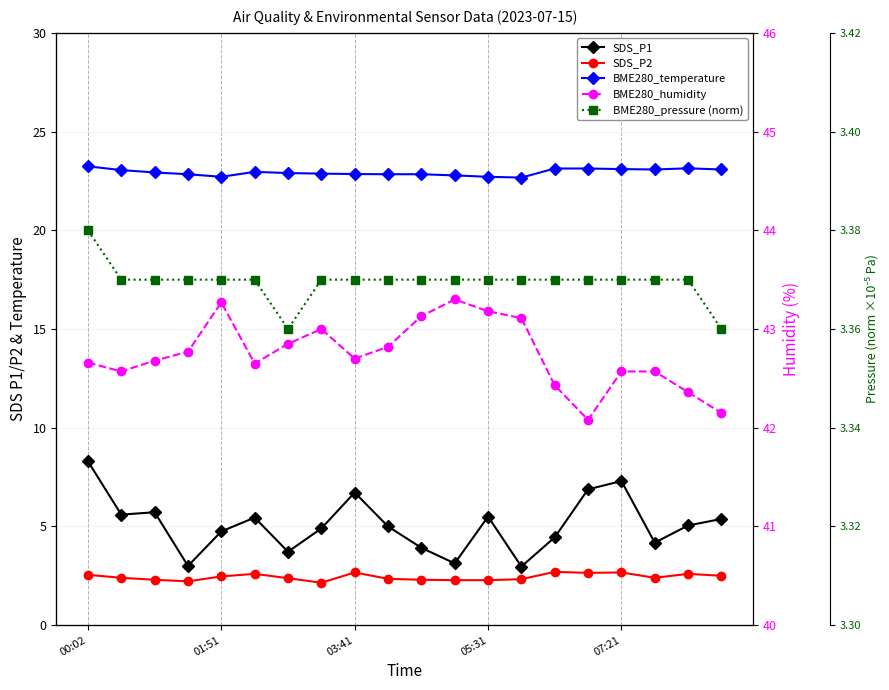

Reading left to right, what are all the values shown in this chart?

SDS_P1: 8.3	5.6	5.7	3.0	4.8	5.5	3.7	4.9	6.7	5.0	3.9	3.1	5.5	3.0	4.5	6.9	7.3	4.2	5.0	5.4
SDS_P2: 2.5	2.4	2.3	2.2	2.5	2.6	2.4	2.1	2.7	2.4	2.3	2.3	2.3	2.3	2.7	2.6	2.7	2.4	2.6	2.5
BME280_temperature: 23.2	23.1	22.9	22.8	22.7	23.0	22.9	22.9	22.9	22.8	22.8	22.8	22.7	22.7	23.1	23.1	23.1	23.1	23.1	23.1
BME280_humidity: 42.7	42.6	42.7	42.8	43.3	42.6	42.9	43.0	42.7	42.8	43.1	43.3	43.2	43.1	42.4	42.1	42.6	42.6	42.4	42.1
BME280_pressure (norm): 3.4	3.4	3.4	3.4	3.4	3.4	3.4	3.4	3.4	3.4	3.4	3.4	3.4	3.4	3.4	3.4	3.4	3.4	3.4	3.4